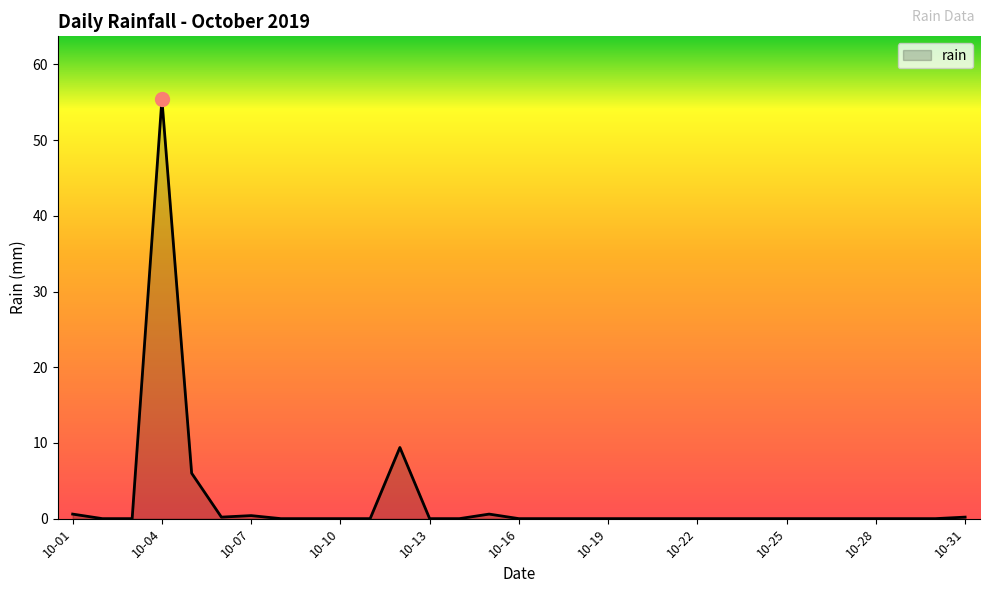

What is the greatest value displayed?

55.4